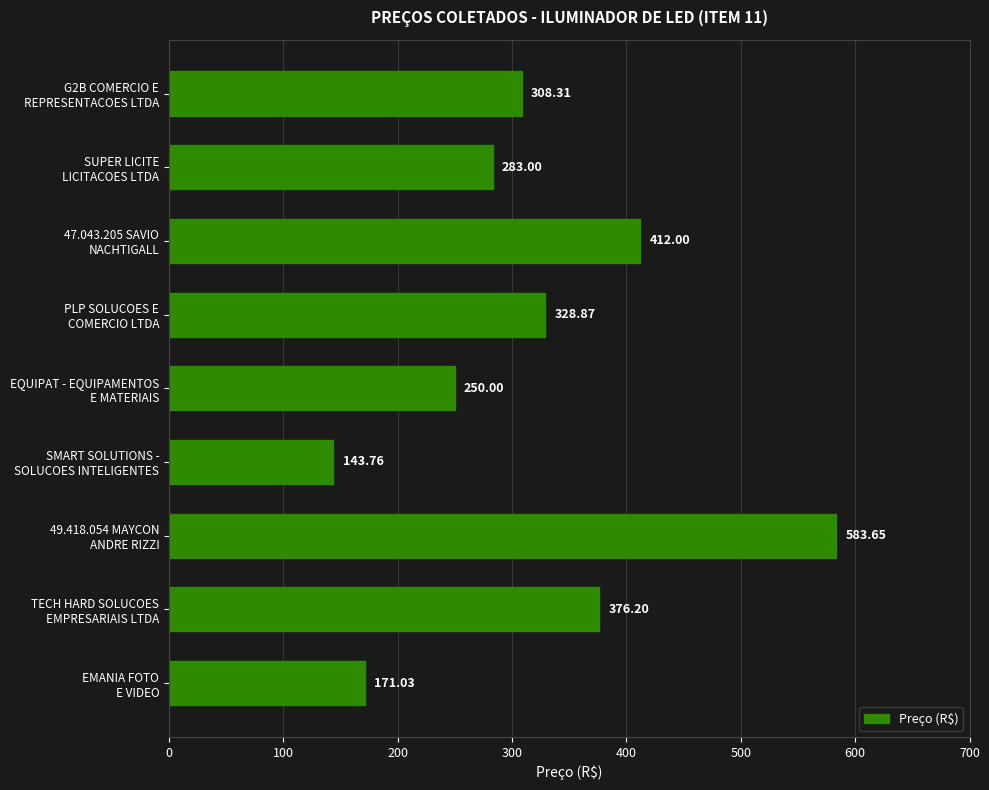

What is the sum of all values?

2856.8